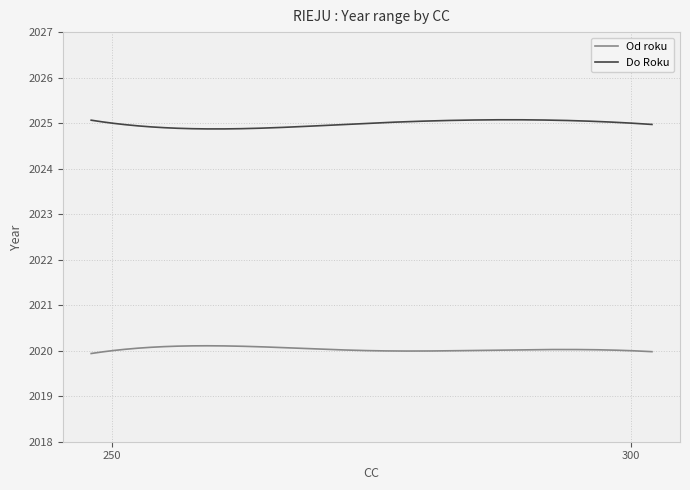

What are all the series names shown in the legend?

Od roku, Do Roku